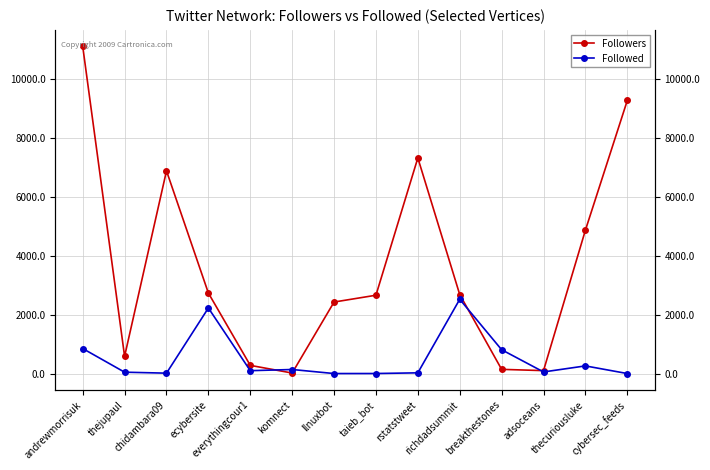

True or false: Followed and Followers intersect in this chart.

True